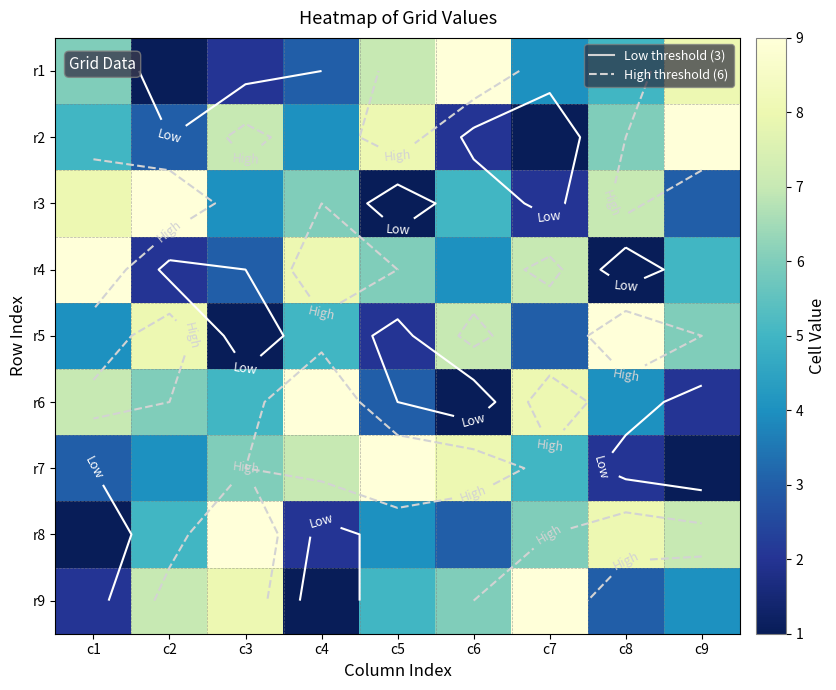

True or false: r8 has a value of 5 at c3.

False